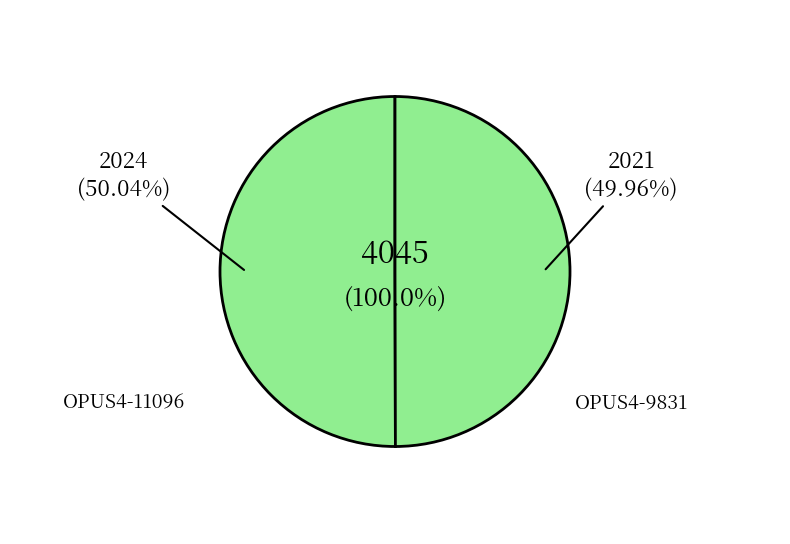

How many segments does this pie chart have?

2